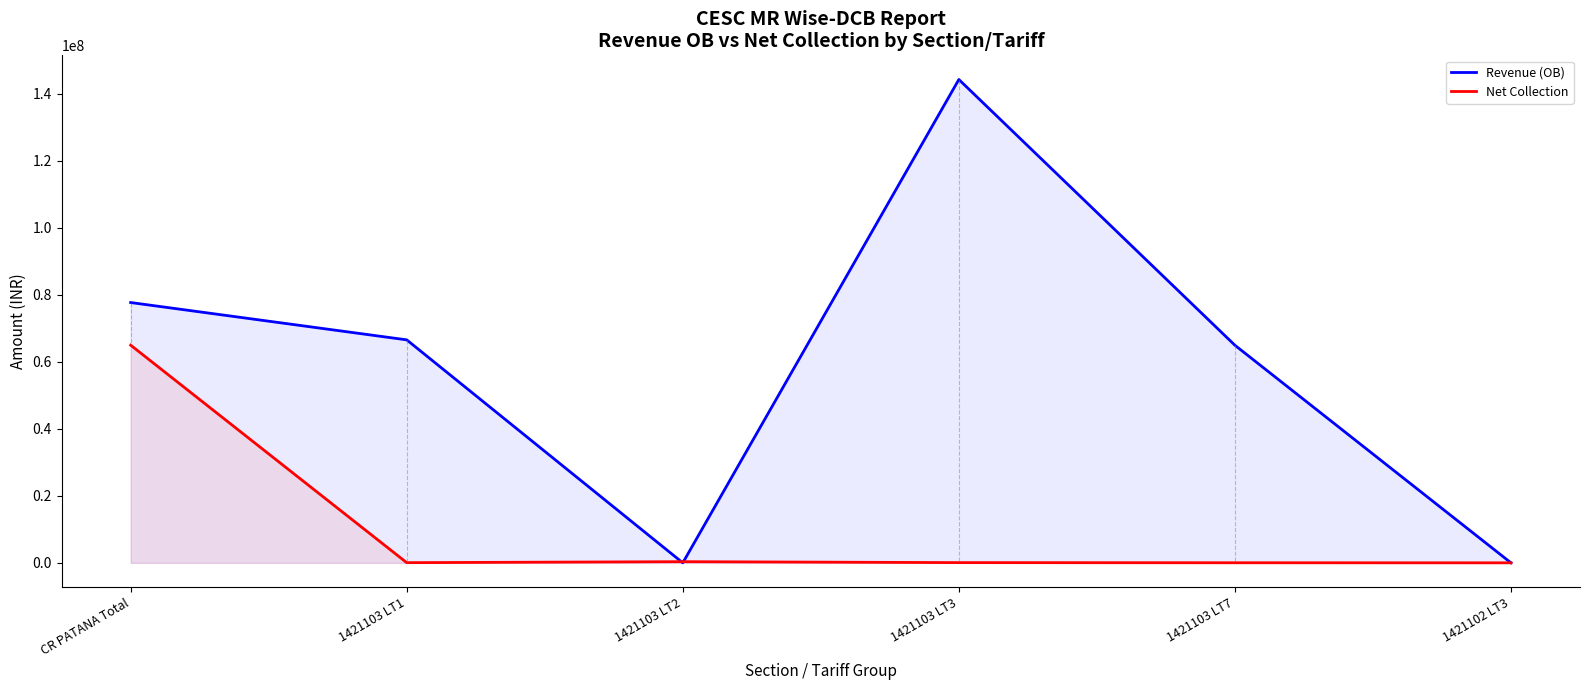

How many data points in Net Collection are above 72378?

2